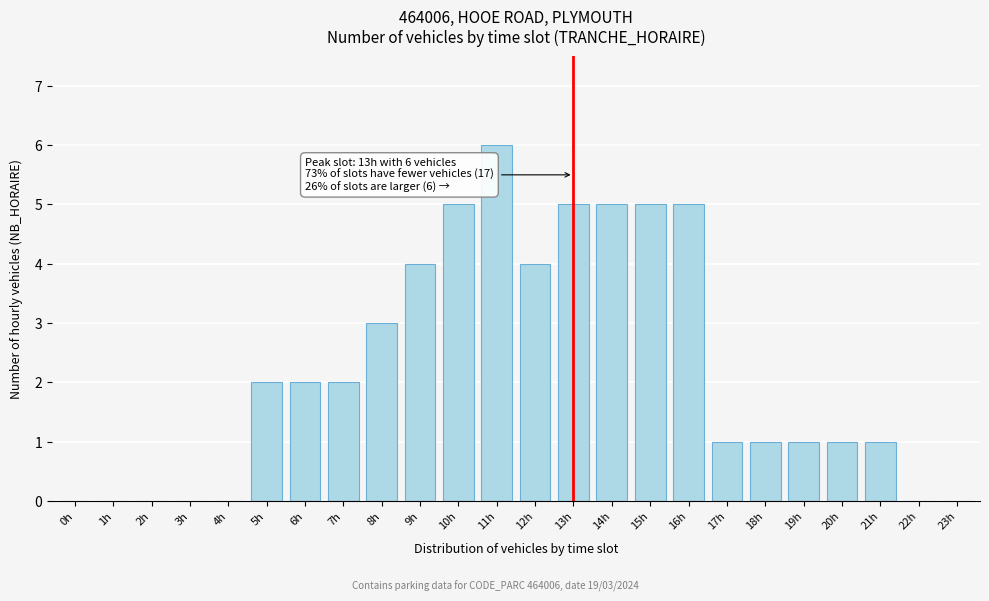

Reading left to right, extract all data points from this chart.

0h=0	1h=0	2h=0	3h=0	4h=0	5h=2	6h=2	7h=2	8h=3	9h=4	10h=5	11h=6	12h=4	13h=5	14h=5	15h=5	16h=5	17h=1	18h=1	19h=1	20h=1	21h=1	22h=0	23h=0